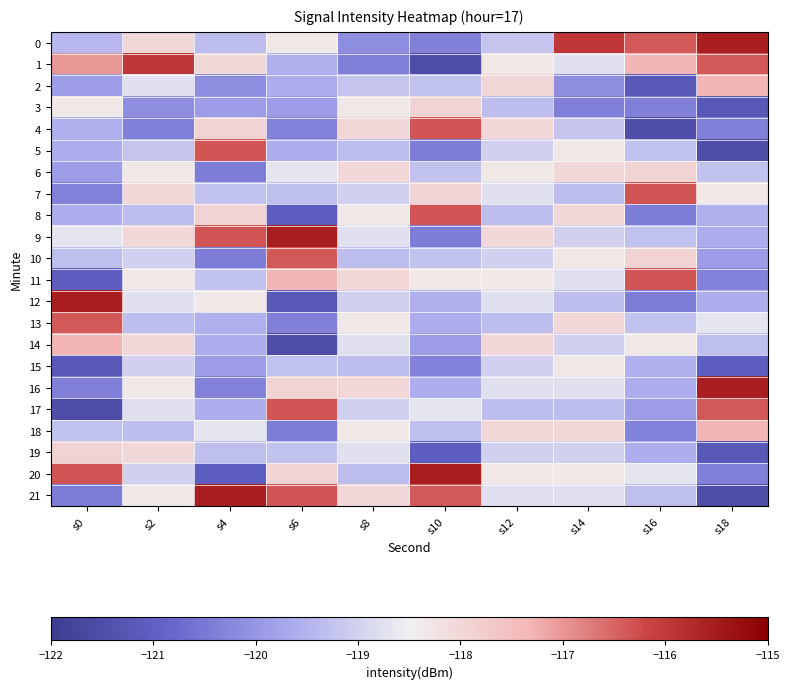

Which series changed the most between s6 and s18?

21